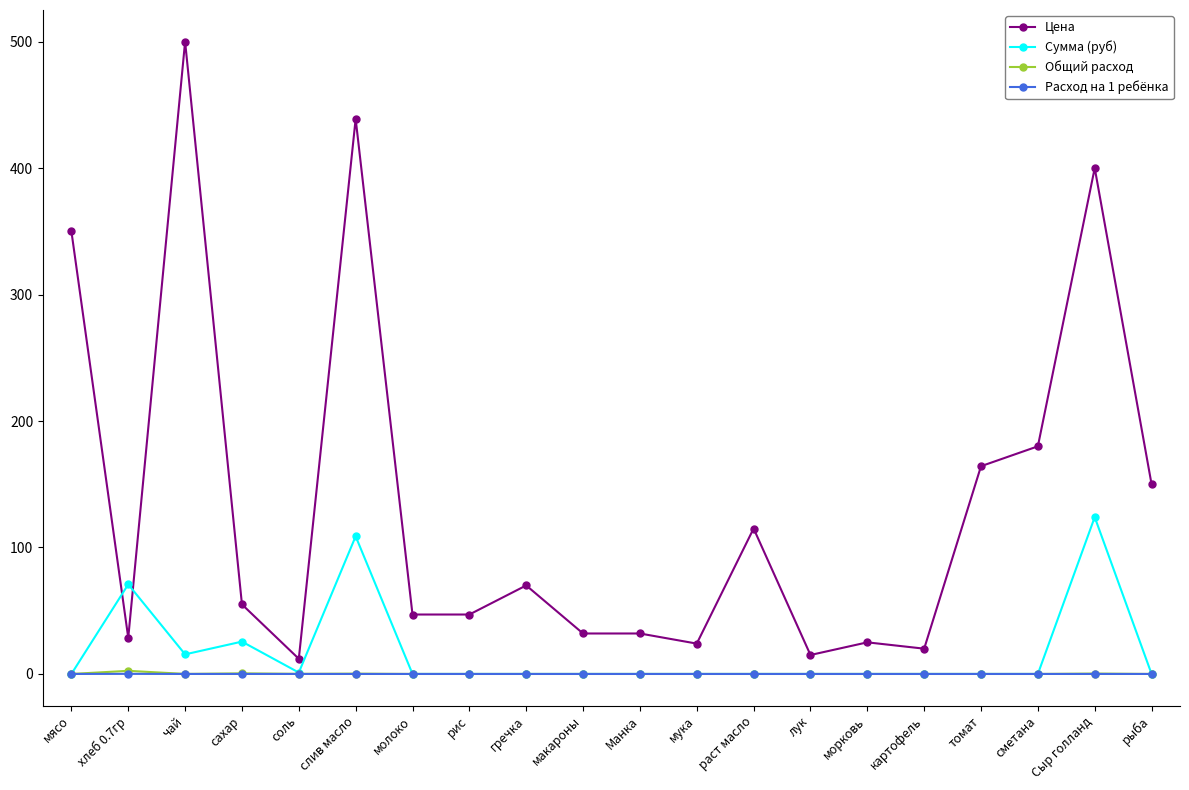

What is the greatest value displayed?

500.0